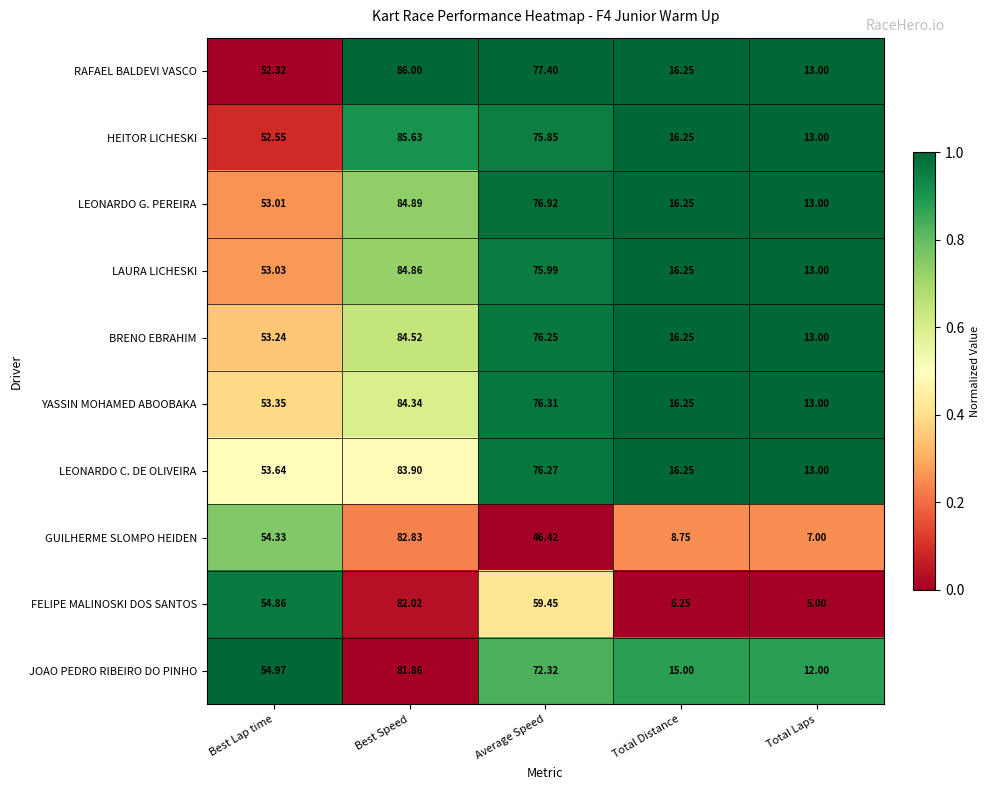

Rank the categories by LEONARDO G. PEREIRA value from lowest to highest.

Total Laps, Total Distance, Best Lap time, Average Speed, Best Speed